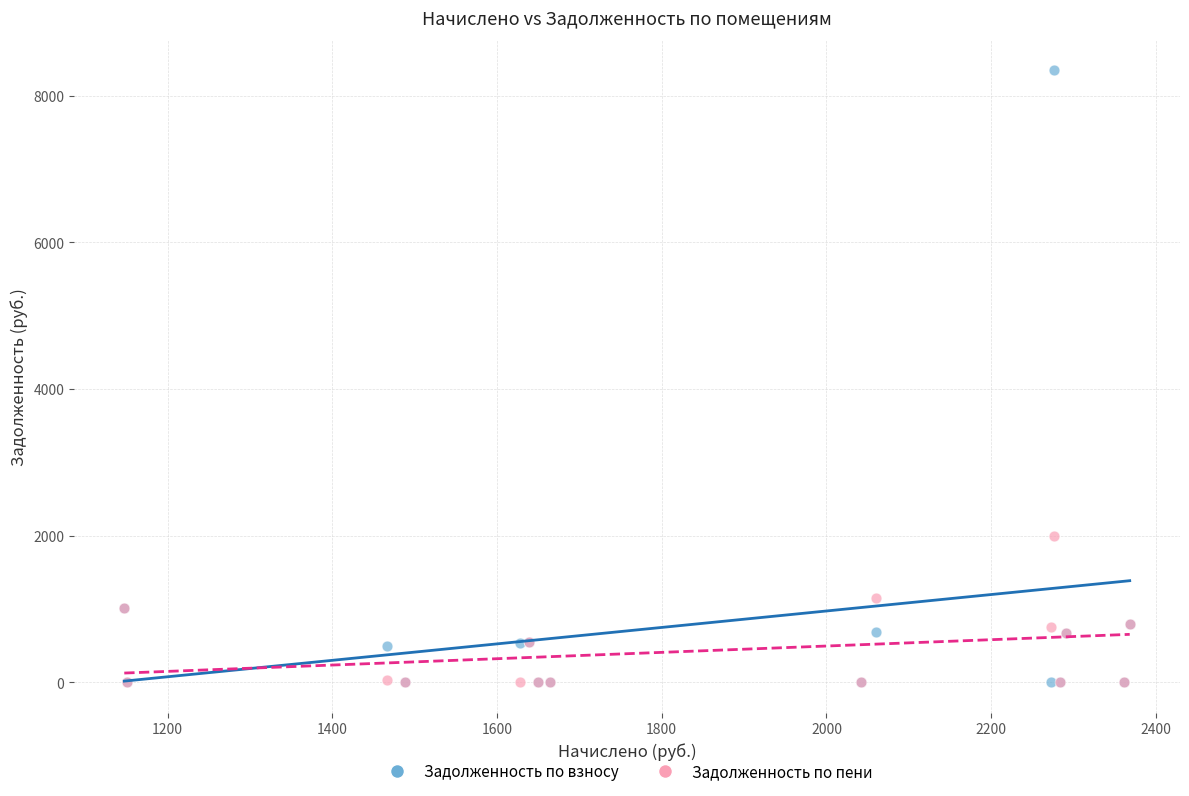

What are all the series names shown in the legend?

Задолженность по взносу, Задолженность по пени